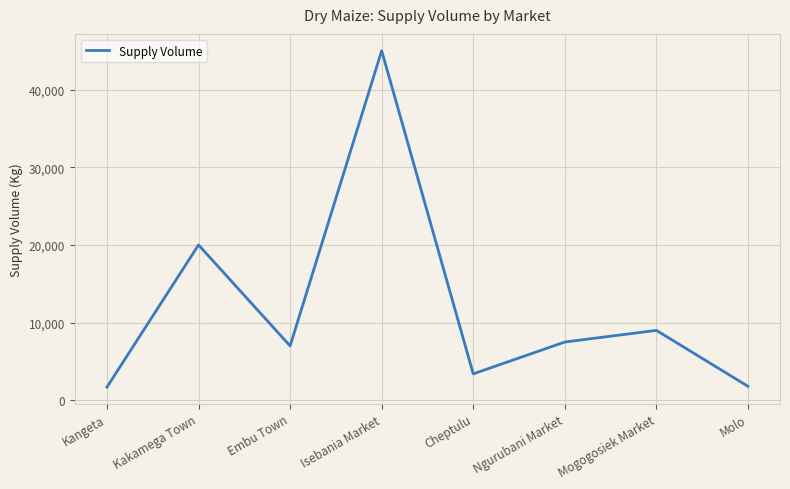

Is it true that the value at Embu Town is 7000?

True